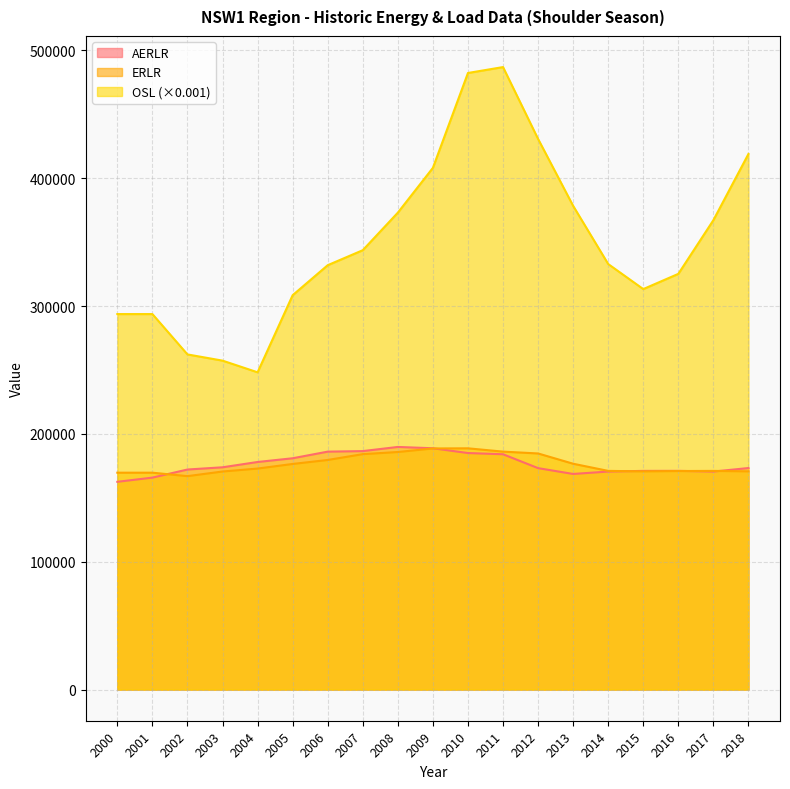

Is it true that AERLR equals 268878.9 at 2004?

False